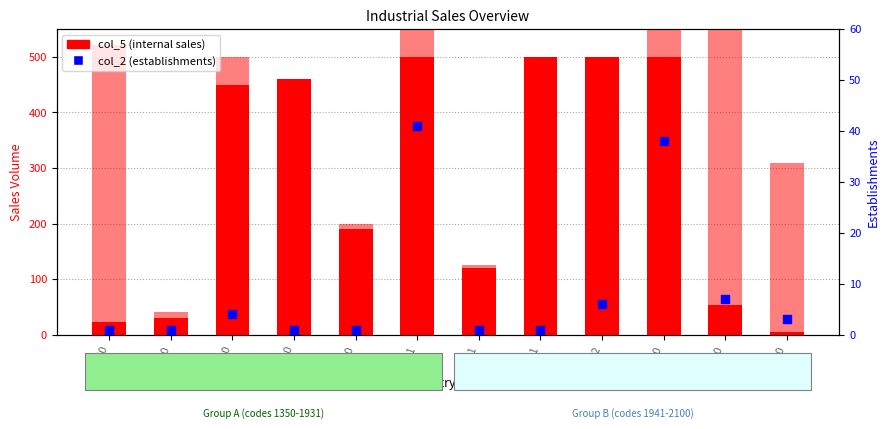

At how many categories does at least one series exceed 342?

8